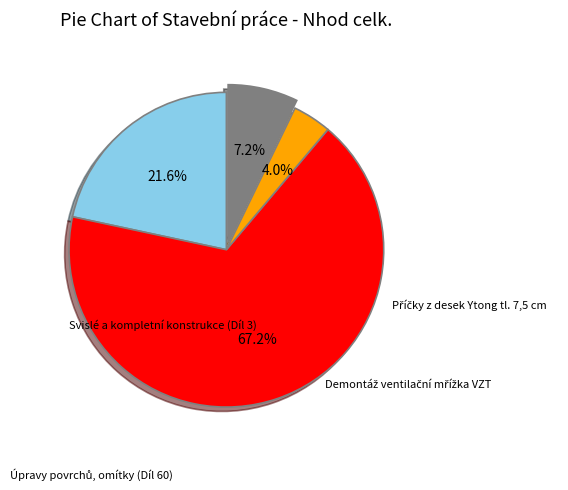

True or false: Příčky z desek Ytong tl. 7,5 cm accounts for 4% of the total.

True